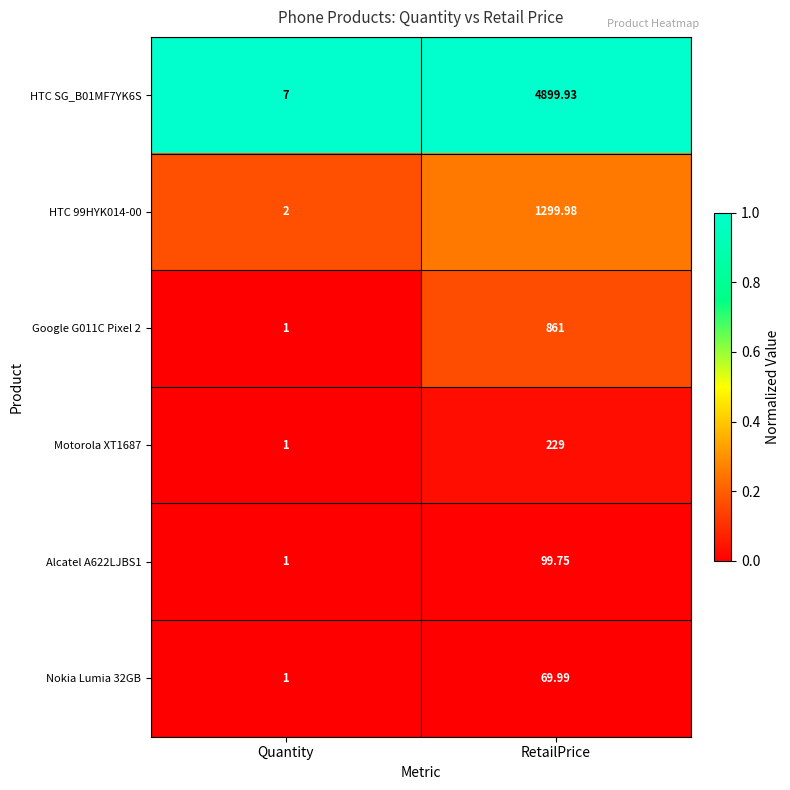

At which category does the chart reach its peak across all series?

RetailPrice